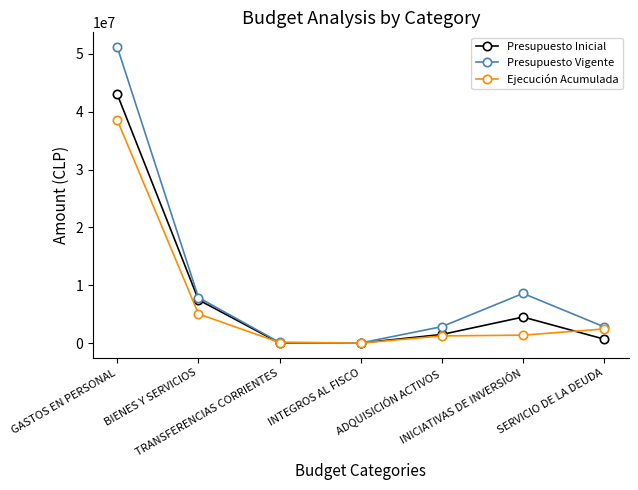

Which series ends up on top after the final intersection of Ejecución Acumulada and Presupuesto Inicial?

Ejecución Acumulada